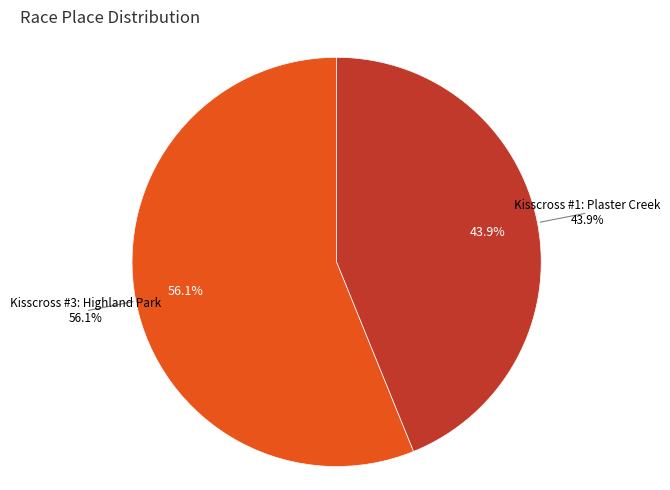

To the nearest percent, what portion does Kisscross #1: Plaster Creek represent?

44%